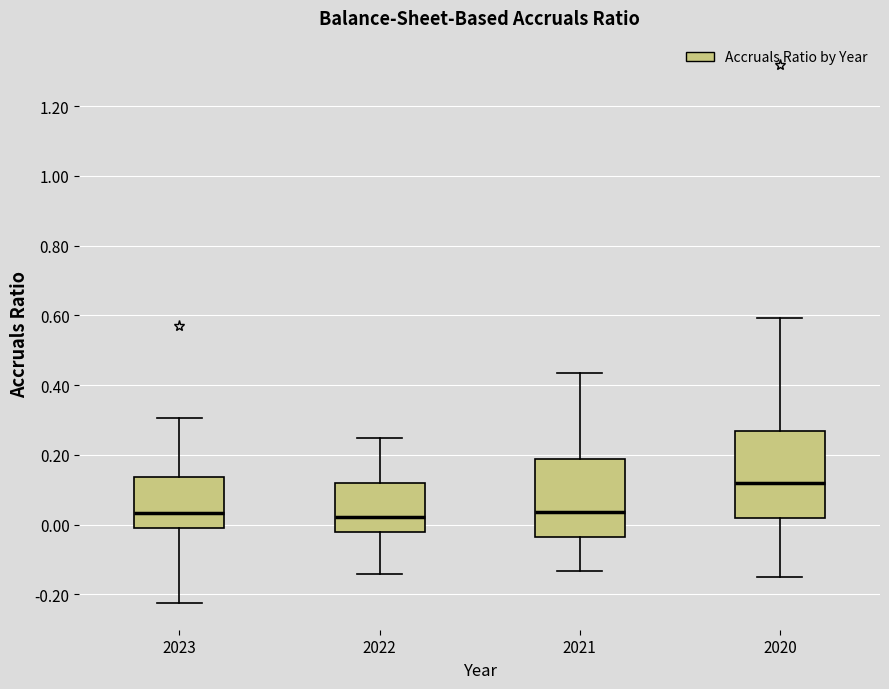

Reading left to right, read every box against the y-axis: the position of its median line, the range the box covers, and the ends of its whiskers. The values are not printed on the chart, so give them approximately, as read against the axis.

2023: median 0.04, box 0.00 to 0.14, whiskers -0.22 to 0.30
2022: median 0.02, box -0.02 to 0.12, whiskers -0.14 to 0.24
2021: median 0.04, box -0.04 to 0.18, whiskers -0.14 to 0.44
2020: median 0.12, box 0.02 to 0.26, whiskers -0.14 to 0.60